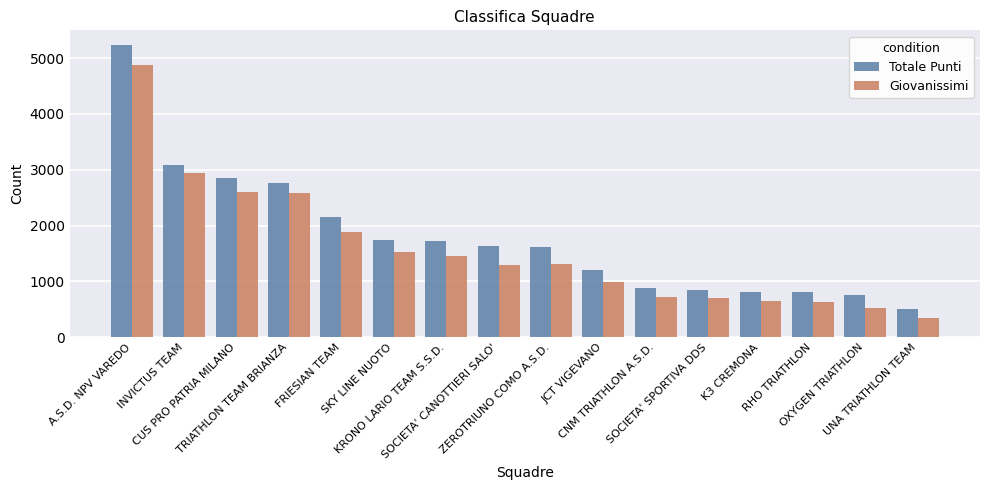

True or false: Totale Punti has a value of 865 at SKY LINE NUOTO.

False